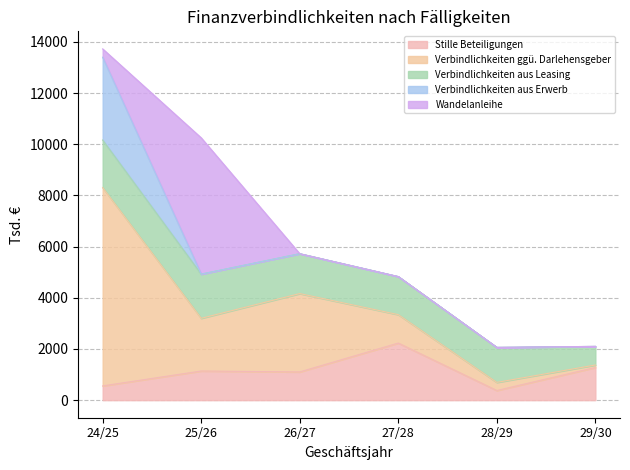

At which label does Verbindlichkeiten aus Leasing reach its minimum?

29/30